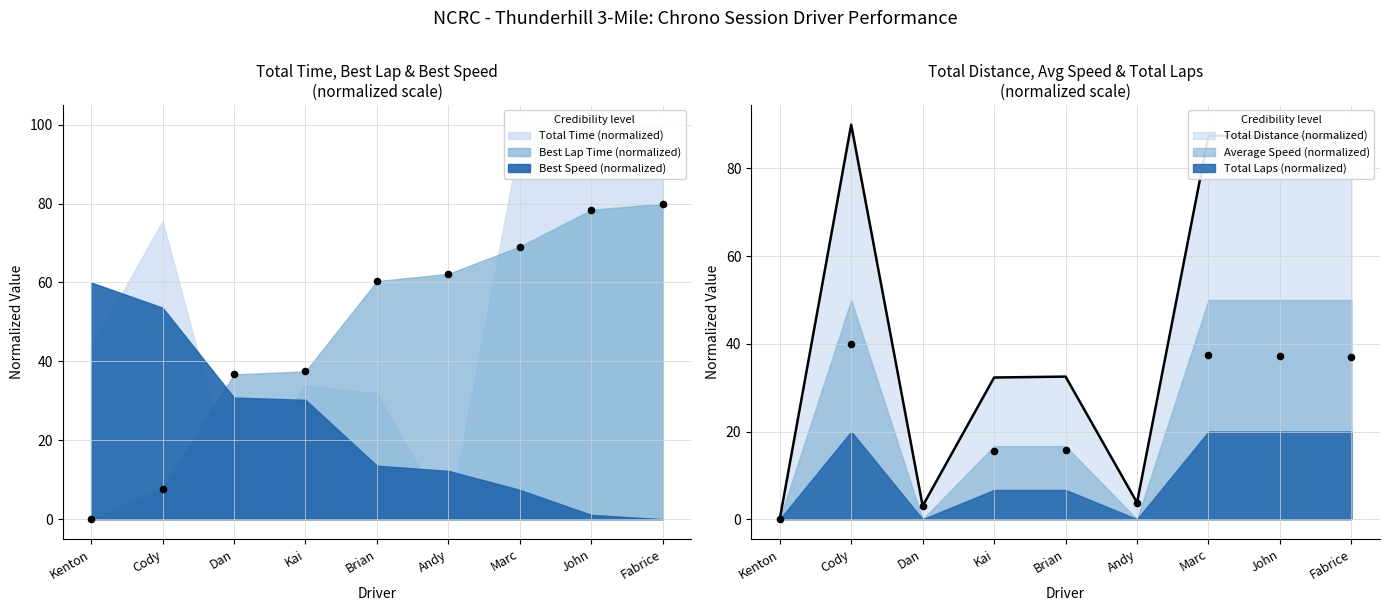

At which label does Total Distance (normalized) reach its peak?

Cody